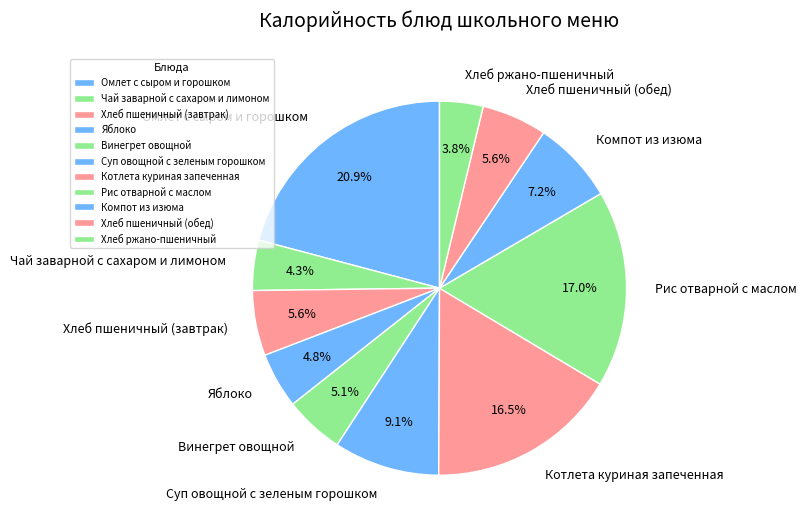

To the nearest percent, what is the difference between the Яблоко and Хлеб пшеничный (завтрак) slice percentages?

1%